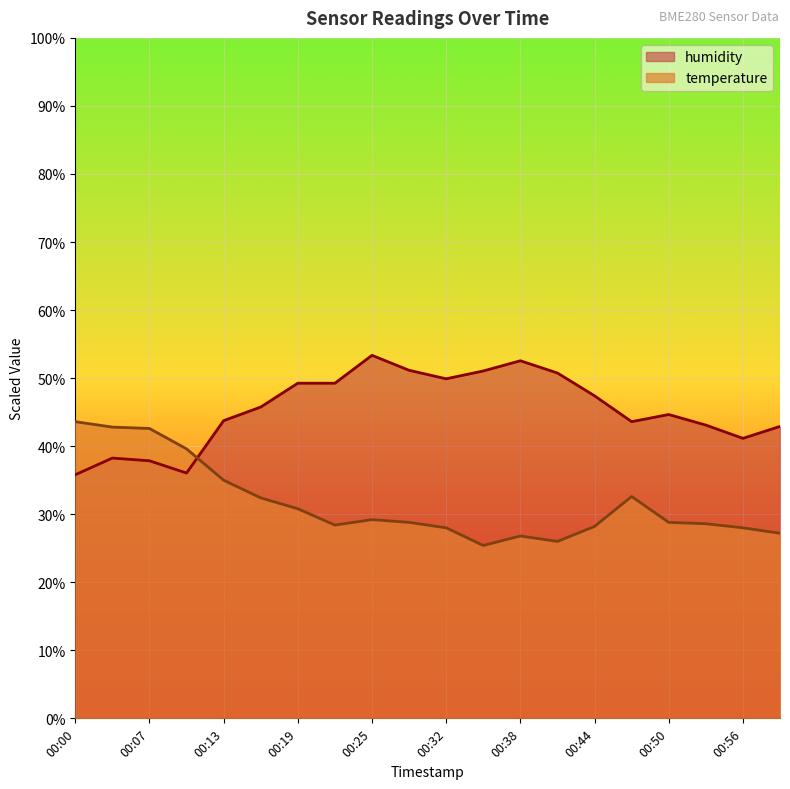

Reading left to right, extract all data points from this chart.

temperature: 43.6	42.8	42.6	39.6	35.0	32.4	30.8	28.4	29.2	28.8	28.0	25.4	26.8	26.0	28.2	32.6	28.8	28.6	28.0	27.2
humidity: 35.8	38.3	37.8	36.0	43.8	45.8	49.2	49.2	53.4	51.2	49.9	51.0	52.6	50.8	47.4	43.6	44.7	43.1	41.2	42.9